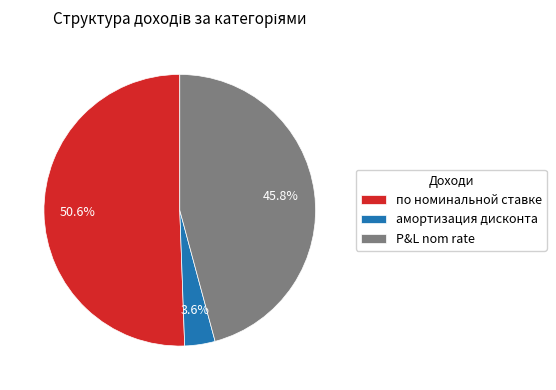

How many segments does this pie chart have?

3